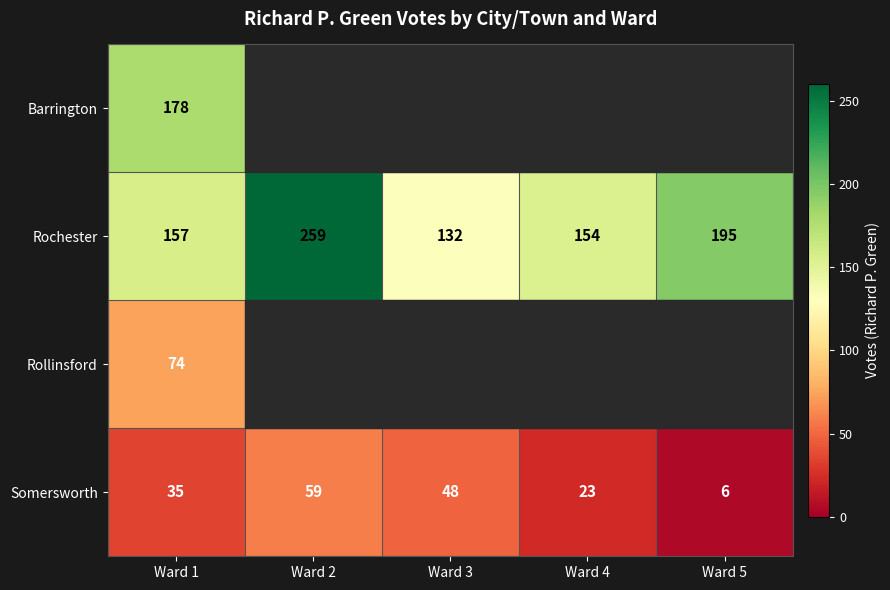

What is the total value across all series at Ward 1?

444